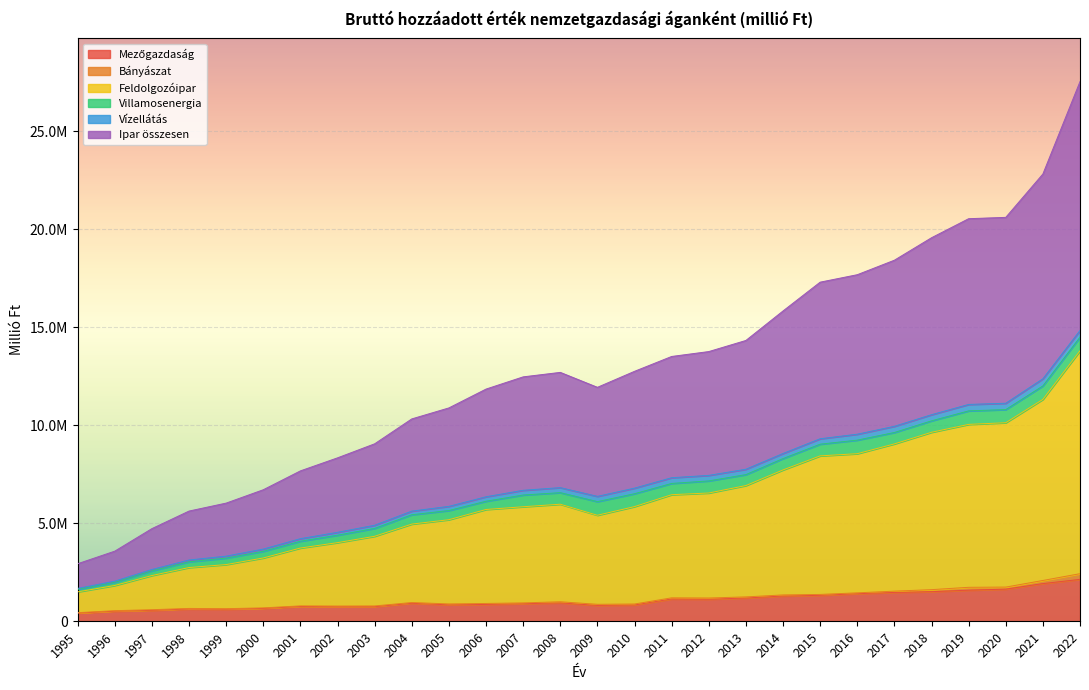

What is the lowest value of the Mezőgazdaság series?

418945